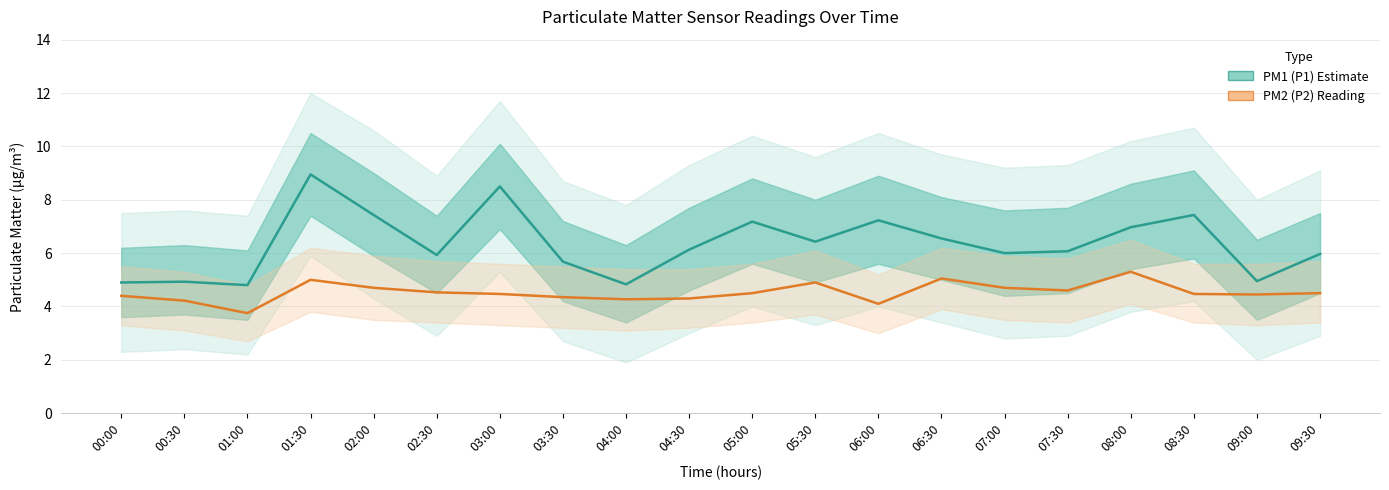

True or false: PM1 (P1) Estimate and PM2 (P2) Reading cross at least once.

False